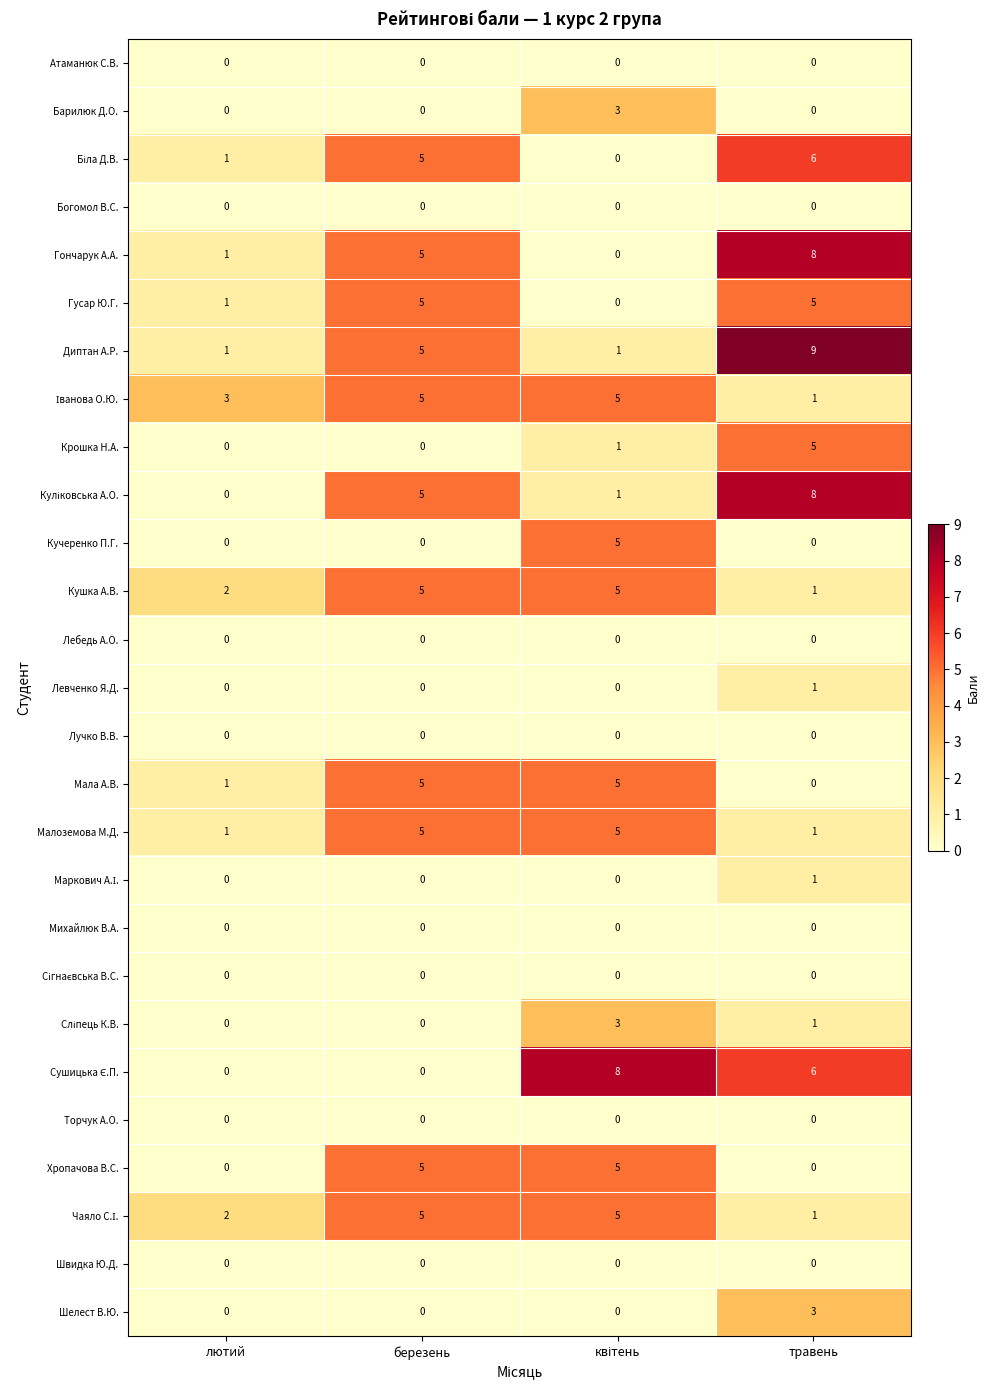

Count the Хропачова В.С. values in the range 0 to 5.

4